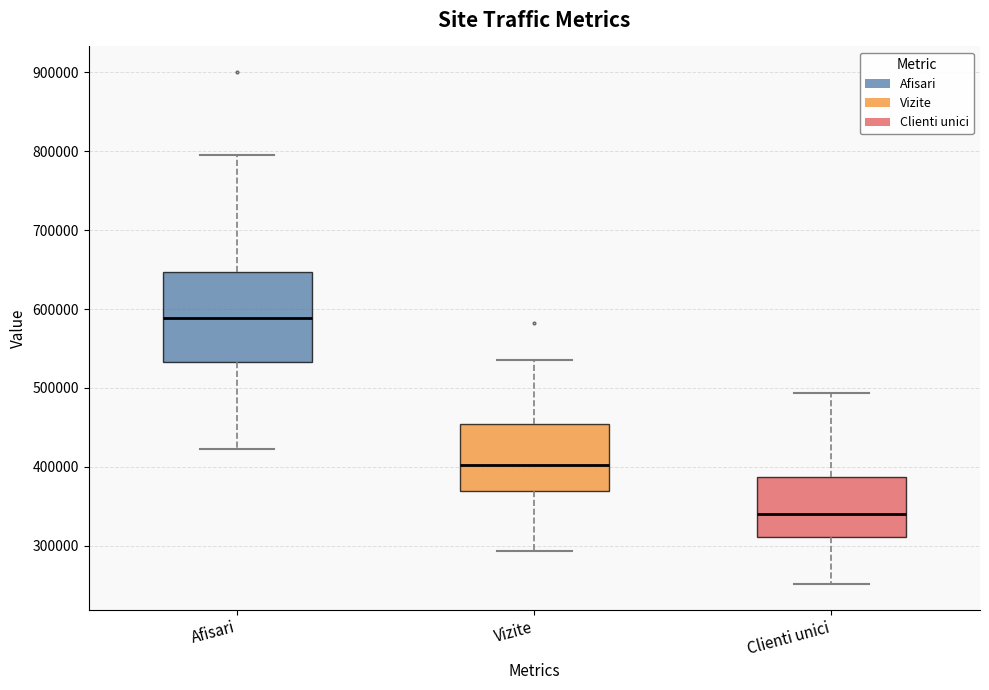

Which box has the highest median line?

Afisari